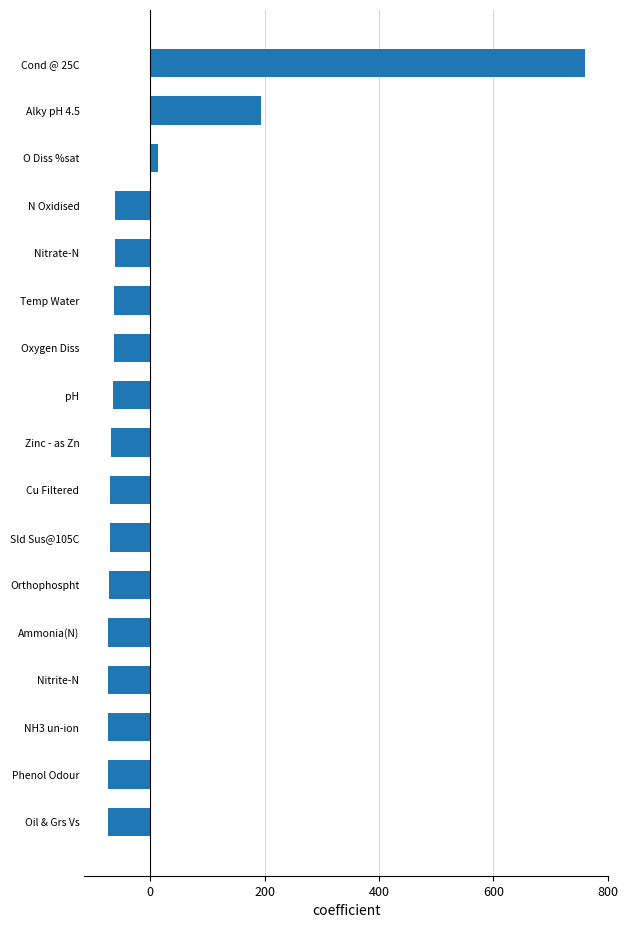

Where is the data nearest to the value 342?

Alky pH 4.5